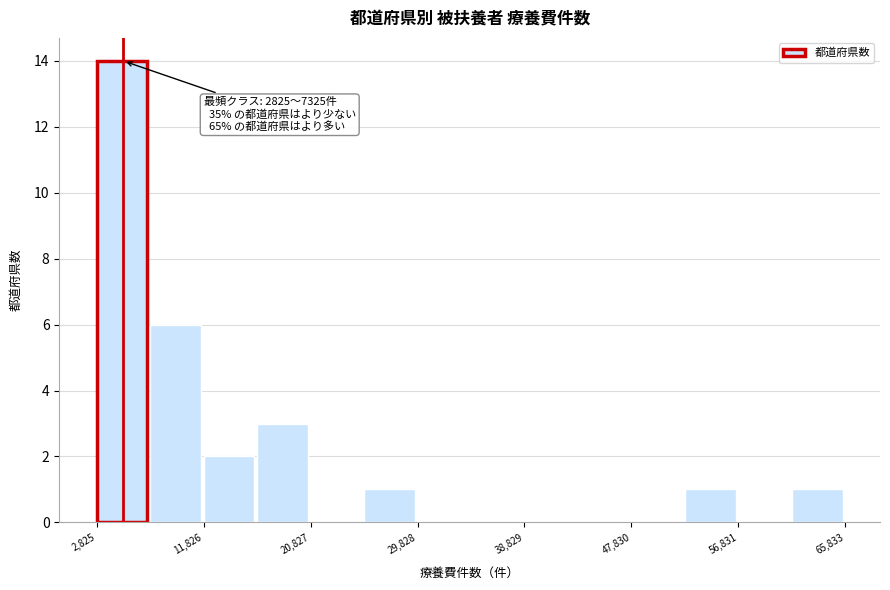

Which range on the x-axis has the tallest bar?

3000 to 7000